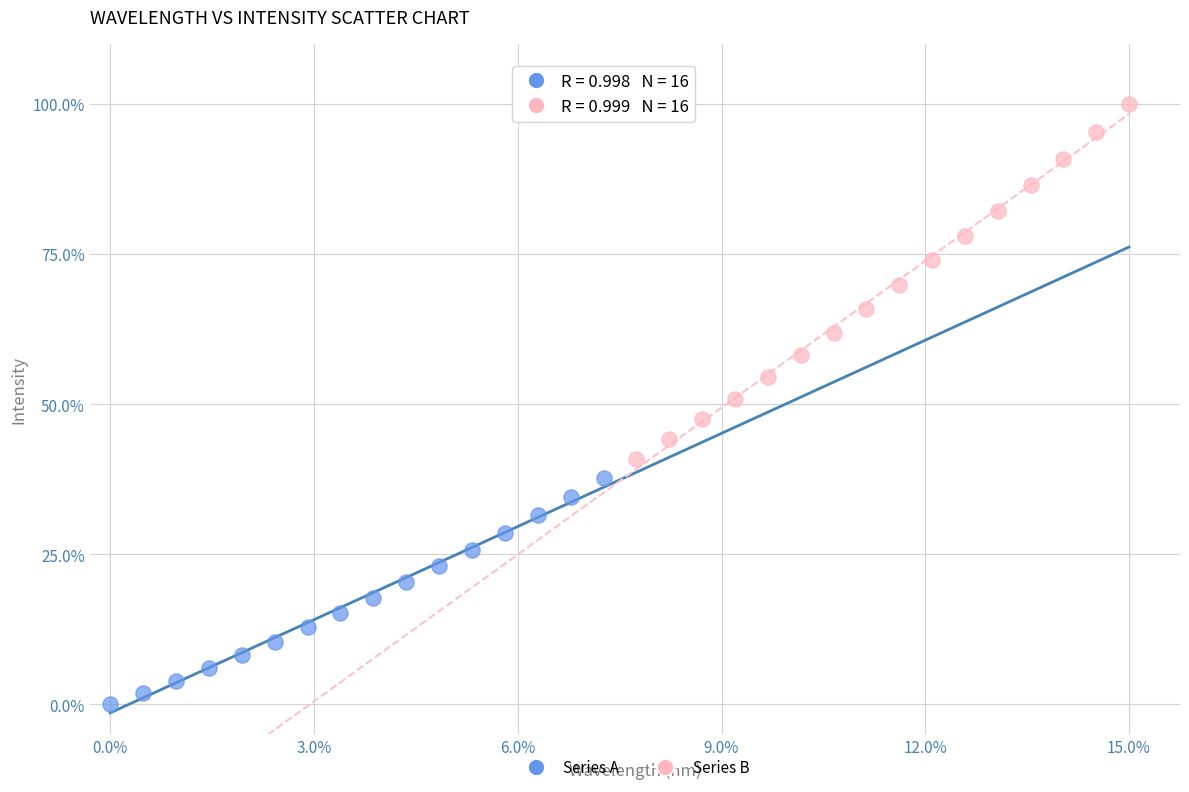

Which series has the widest spread of Y values?

Series B